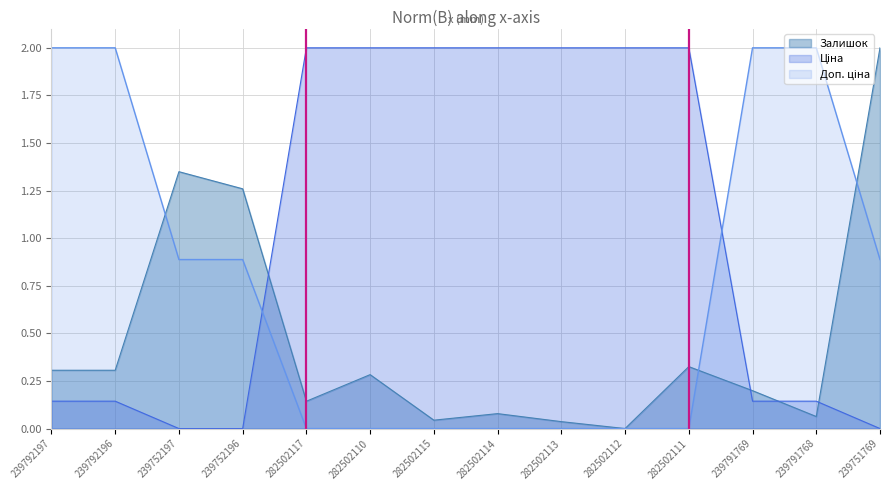

Rank the categories by Доп. ціна value from lowest to highest.

282502117, 282502110, 282502115, 282502114, 282502113, 282502112, 282502111, 239752197, 239752196, 239751769, 239792197, 239792196, 239791769, 239791768